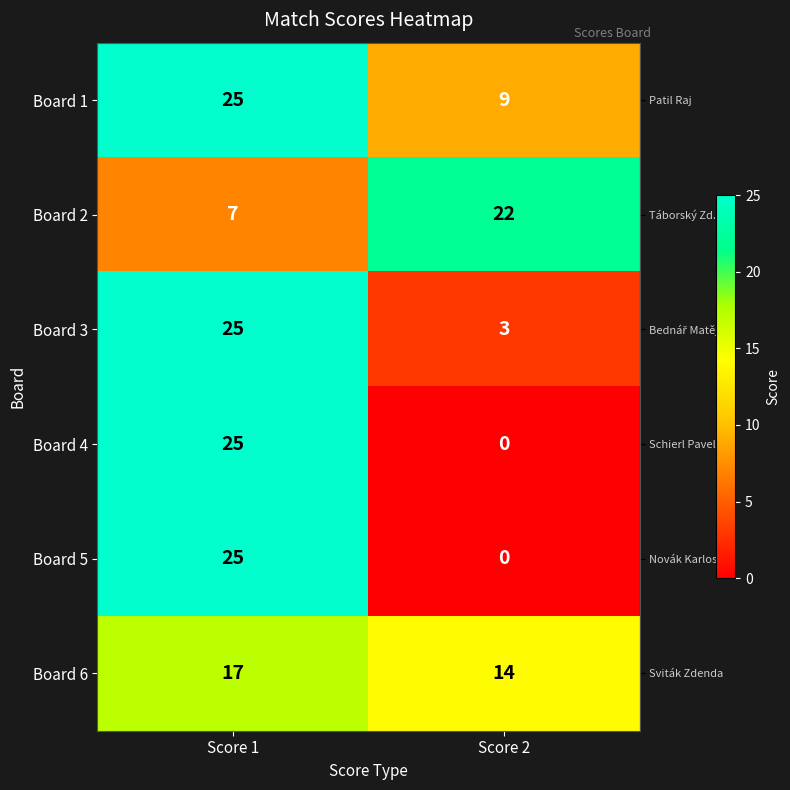

What is the sum of all Board 1 values?

34